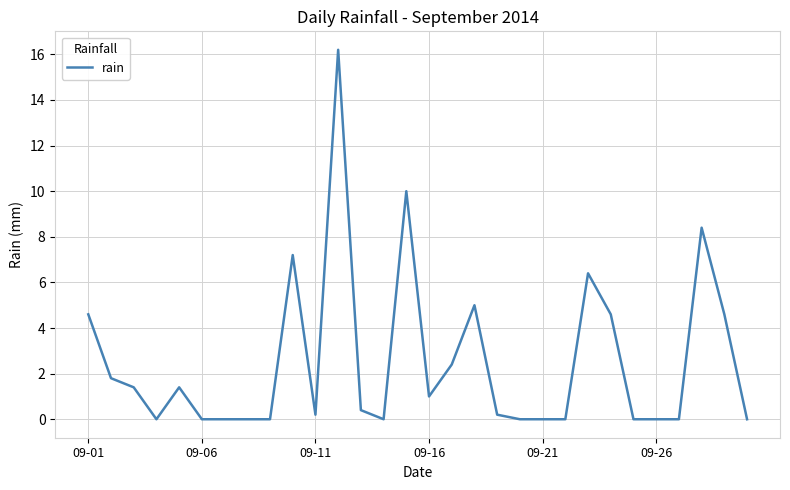

What is the greatest value displayed?

16.2